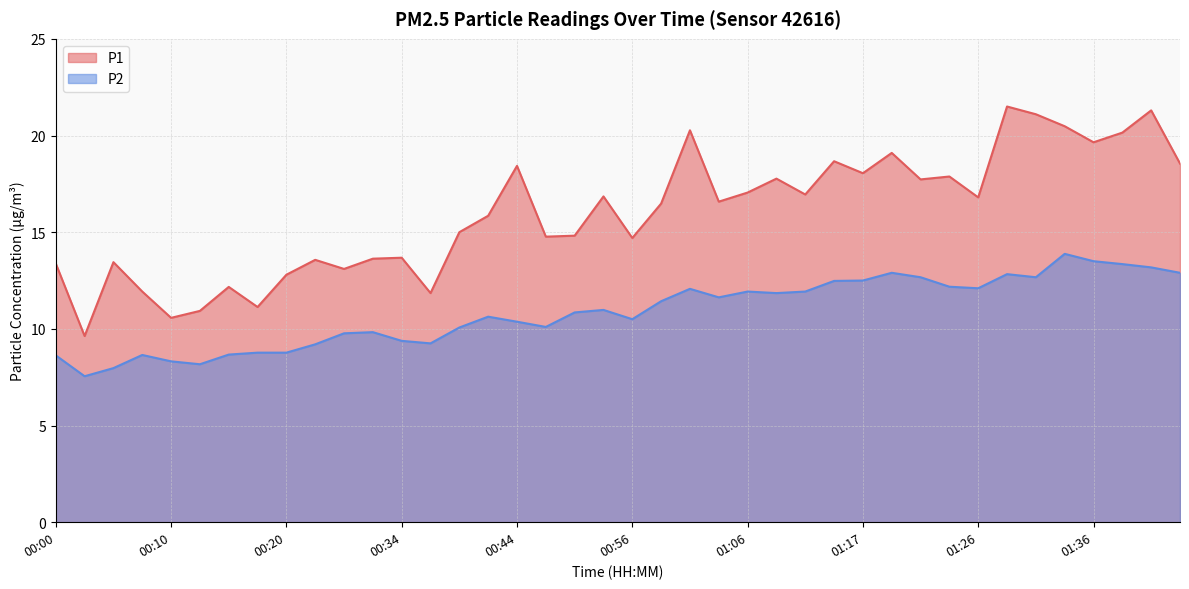

How many distinct data groups are displayed?

2